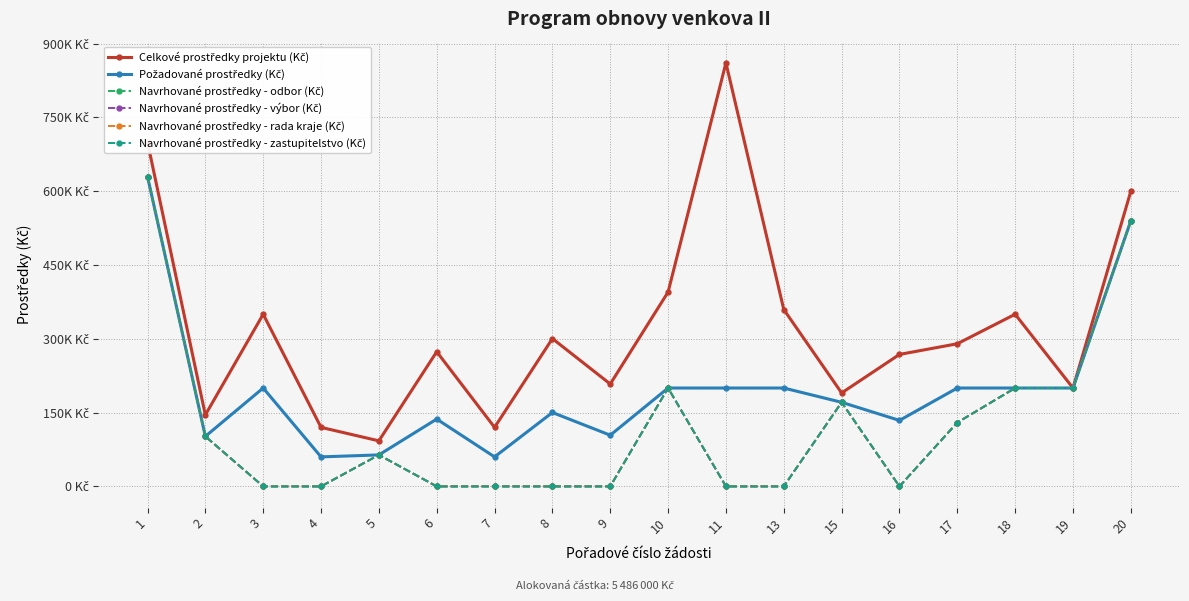

What is the sum of the Požadované prostředky (Kč) values at 1 and 5?

694000.0